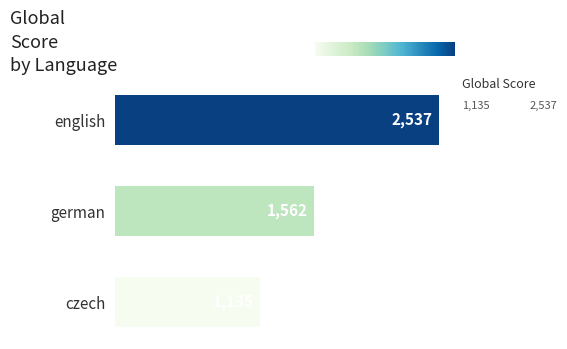

At which label is the value closest to 1836?

german